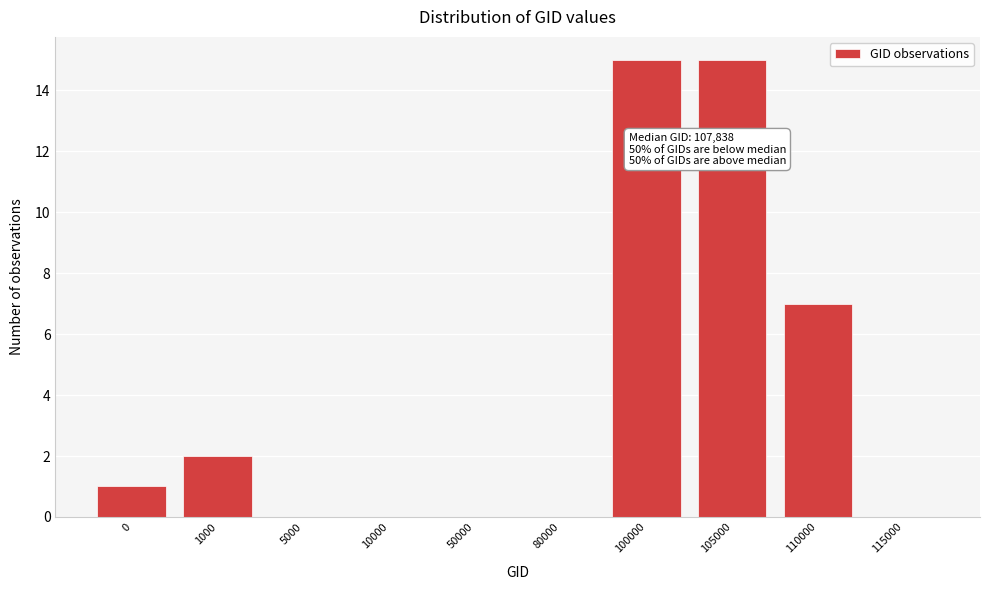

Reading left to right, list all the values displayed in this chart.

0=1	1000=2	5000=0	10000=0	50000=0	80000=0	100000=15	105000=15	110000=7	115000=0